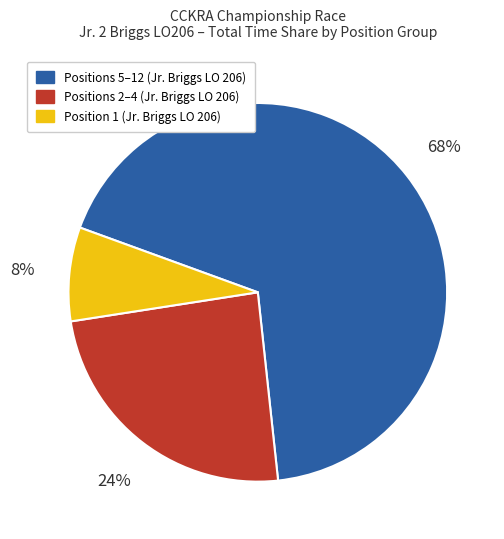

To the nearest percent, what is the average slice percentage?

33%